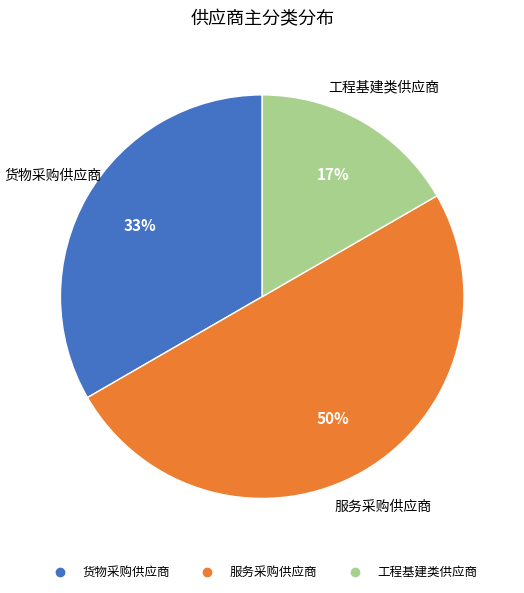

Approximately how many times larger is the value at 服务采购供应商 compared to 货物采购供应商?

1.5